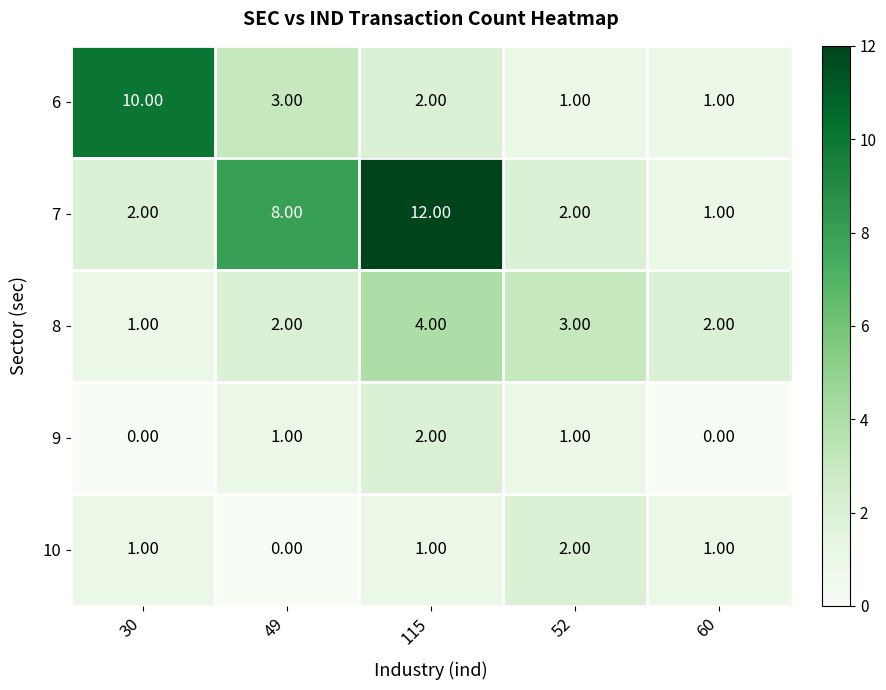

At how many categories does at least one series exceed 5?

3